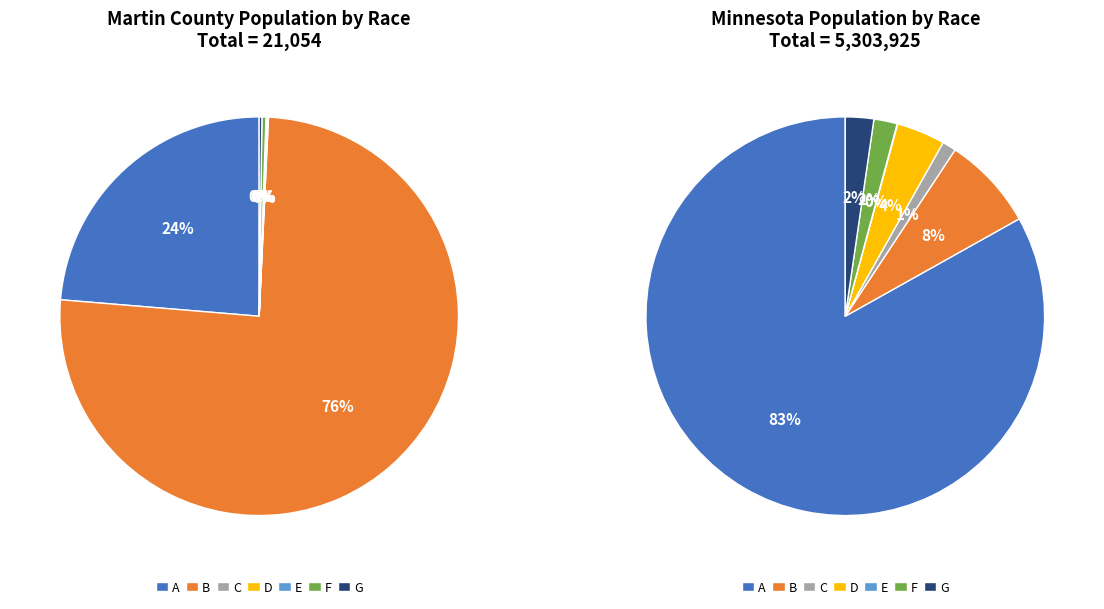

To the nearest percent, what portion does Black or African American alone represent?

1%